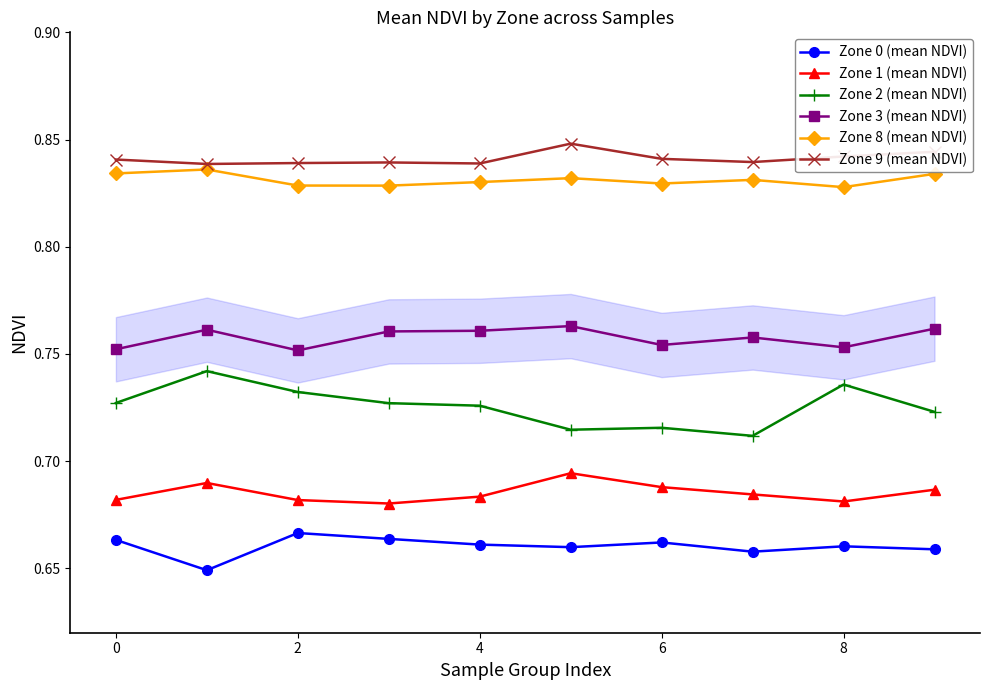

True or false: Zone 1 (mean NDVI) has more than 2 interior local peaks.

False